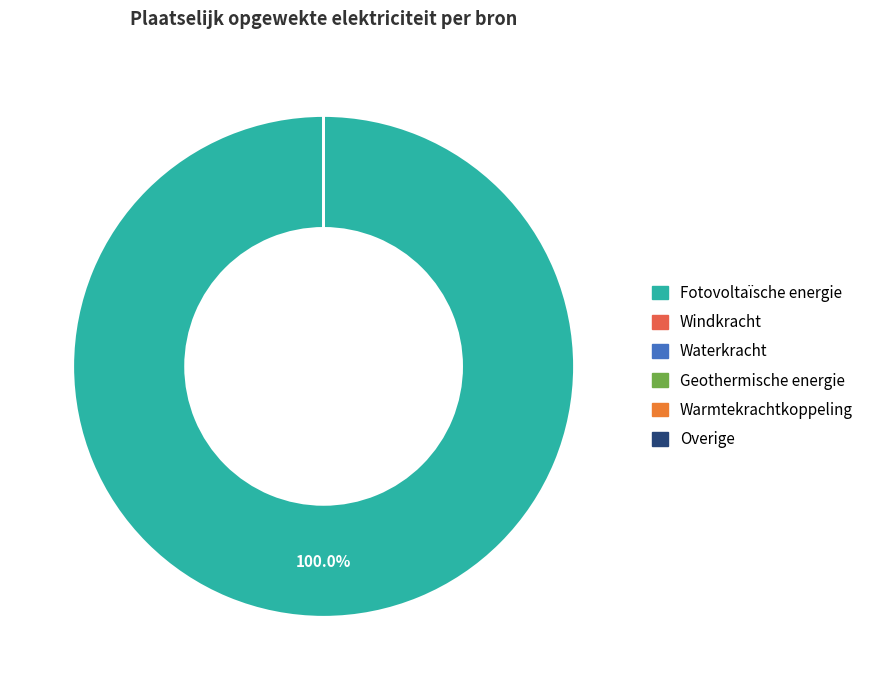

What is the largest slice in the pie chart?

Fotovoltaïsche energie